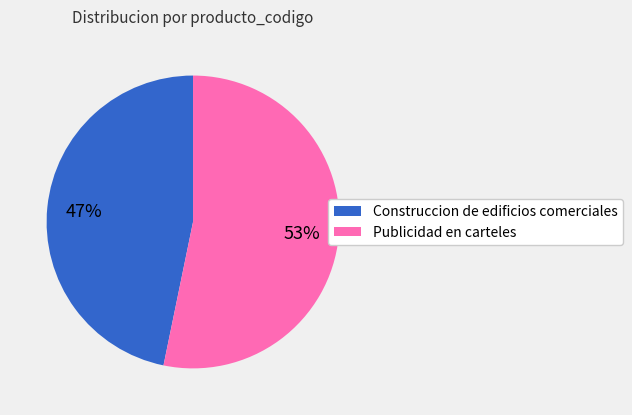

Approximately how many times larger is the value at Publicidad en carteles compared to Construccion de edificios comerciales?

1.1